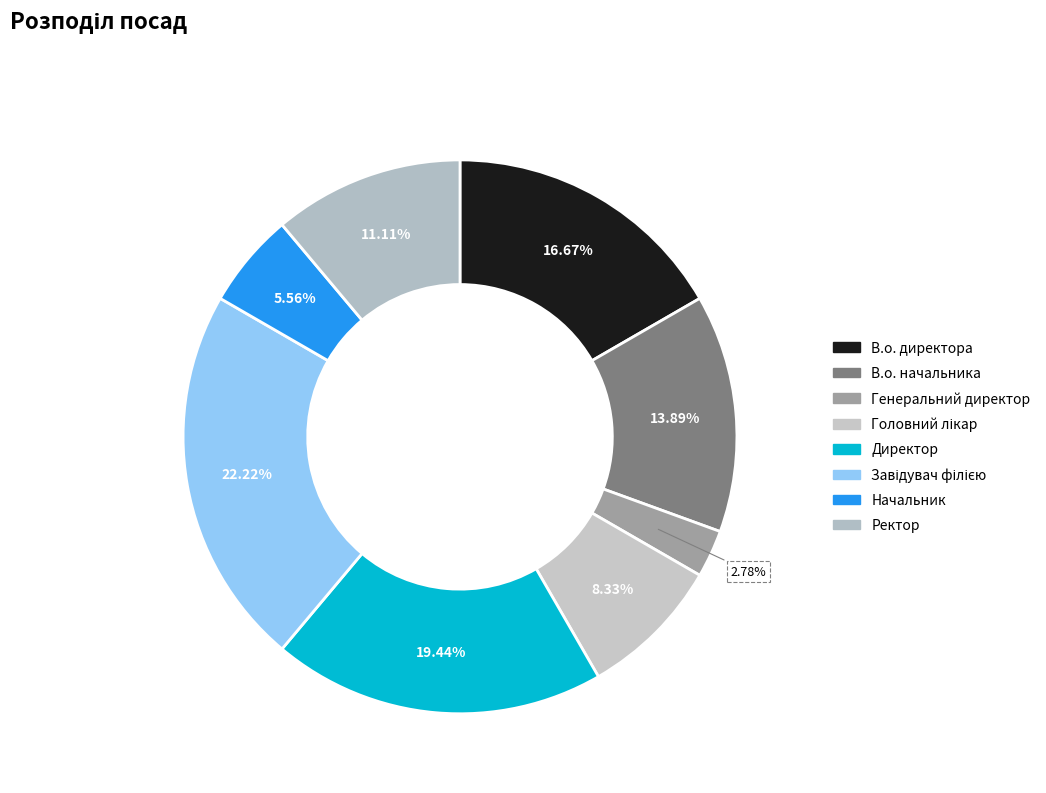

What percentage is the В.о. директора slice, to the nearest percent?

17%